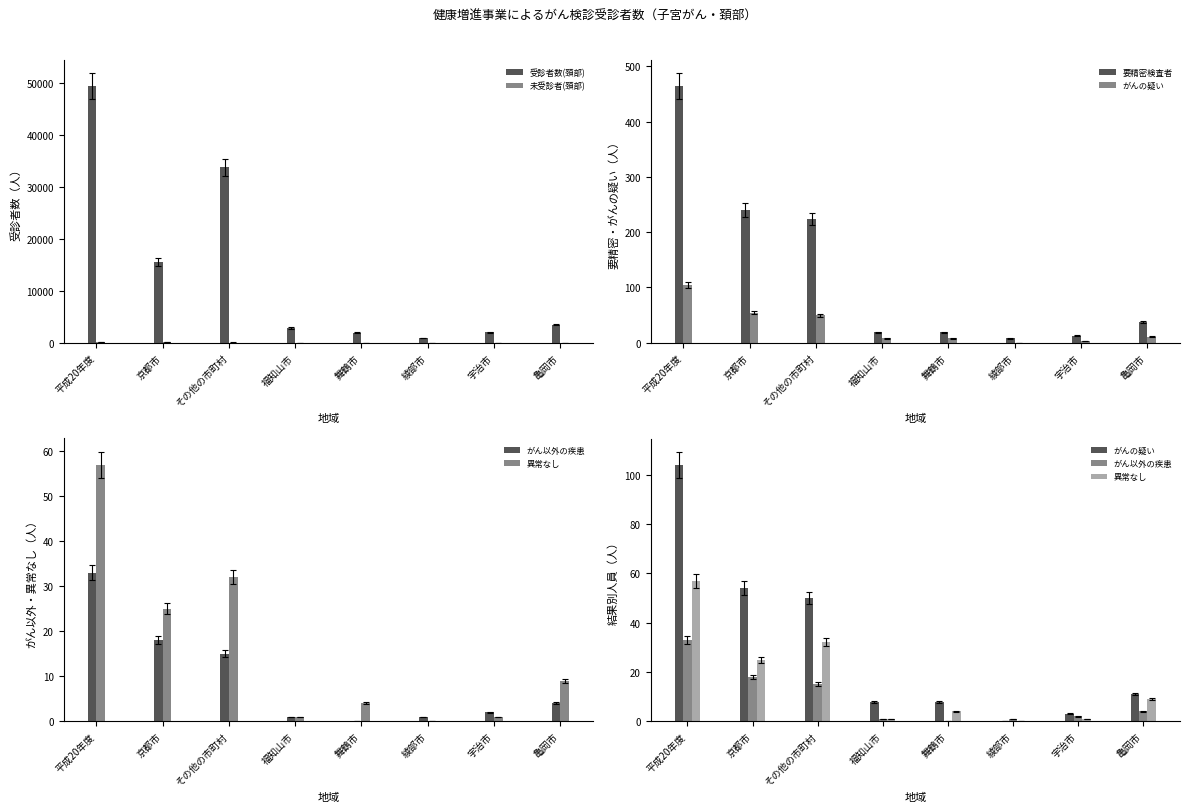

Are the bars horizontal?

No